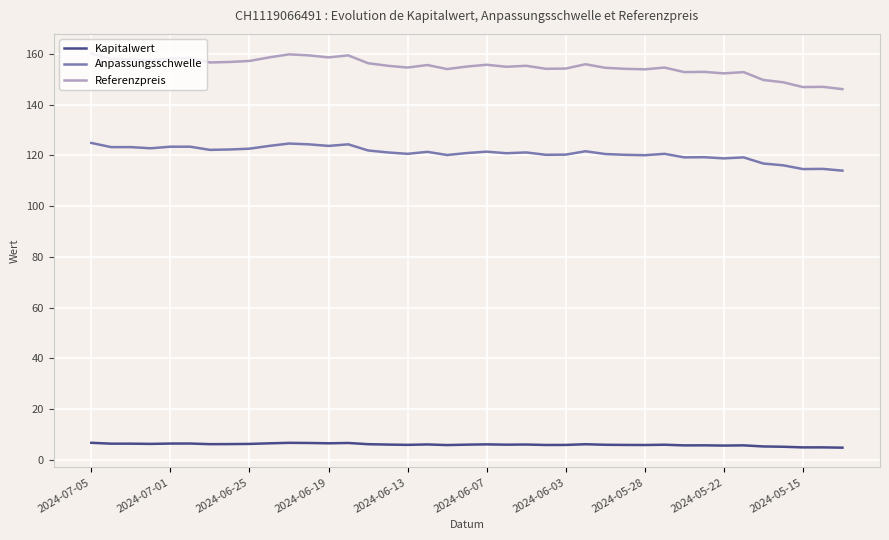

What is the difference between the maximum and minimum values in the Referenzpreis series?

14.0